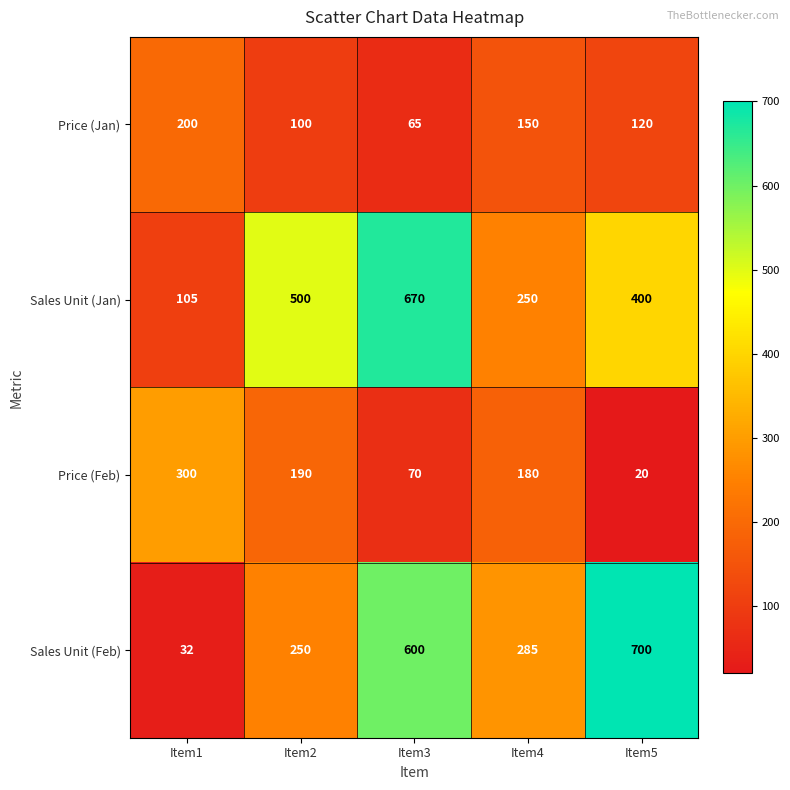

At how many categories does at least one series exceed 33?

5